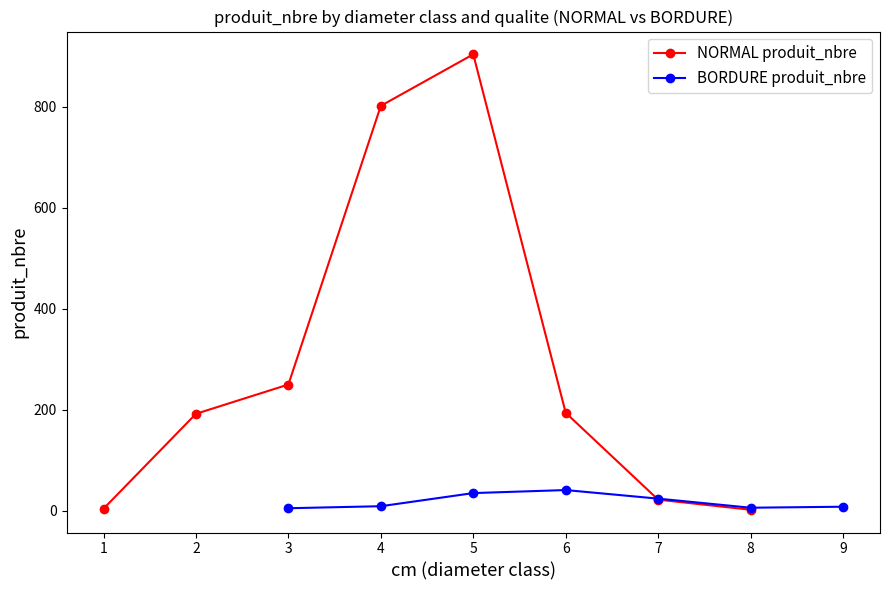

What is the maximum value for NORMAL produit_nbre?

904